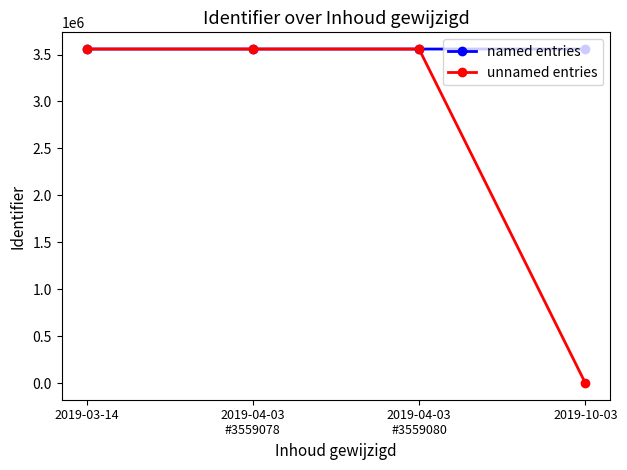

What is the average value of the unnamed entries series?

2669310